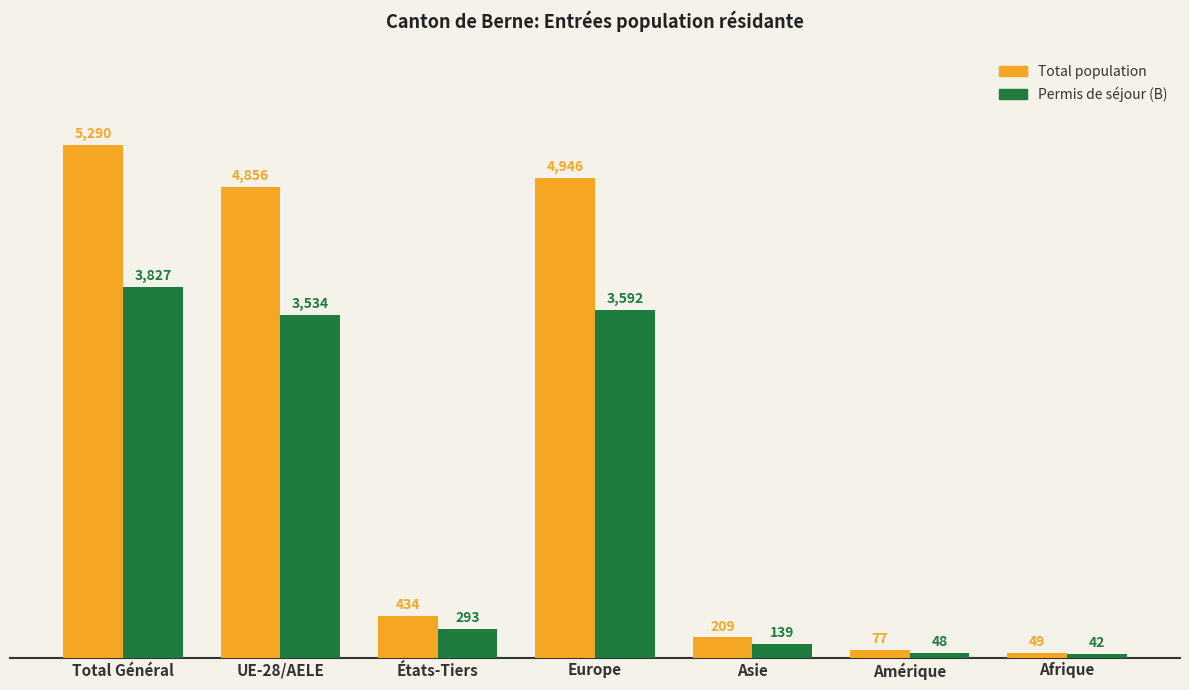

What is the difference between the highest and lowest values at Total Général?

1463